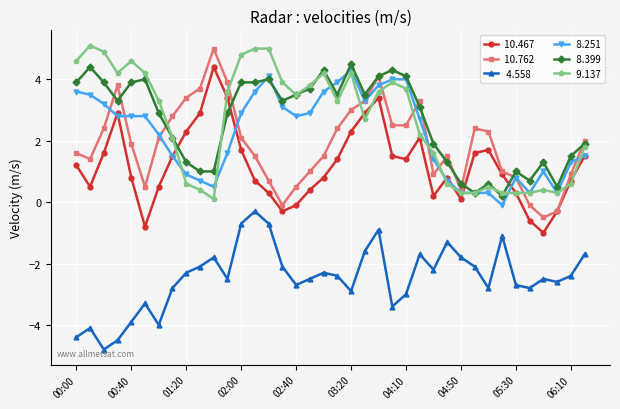

What is the greatest value displayed?

5.1